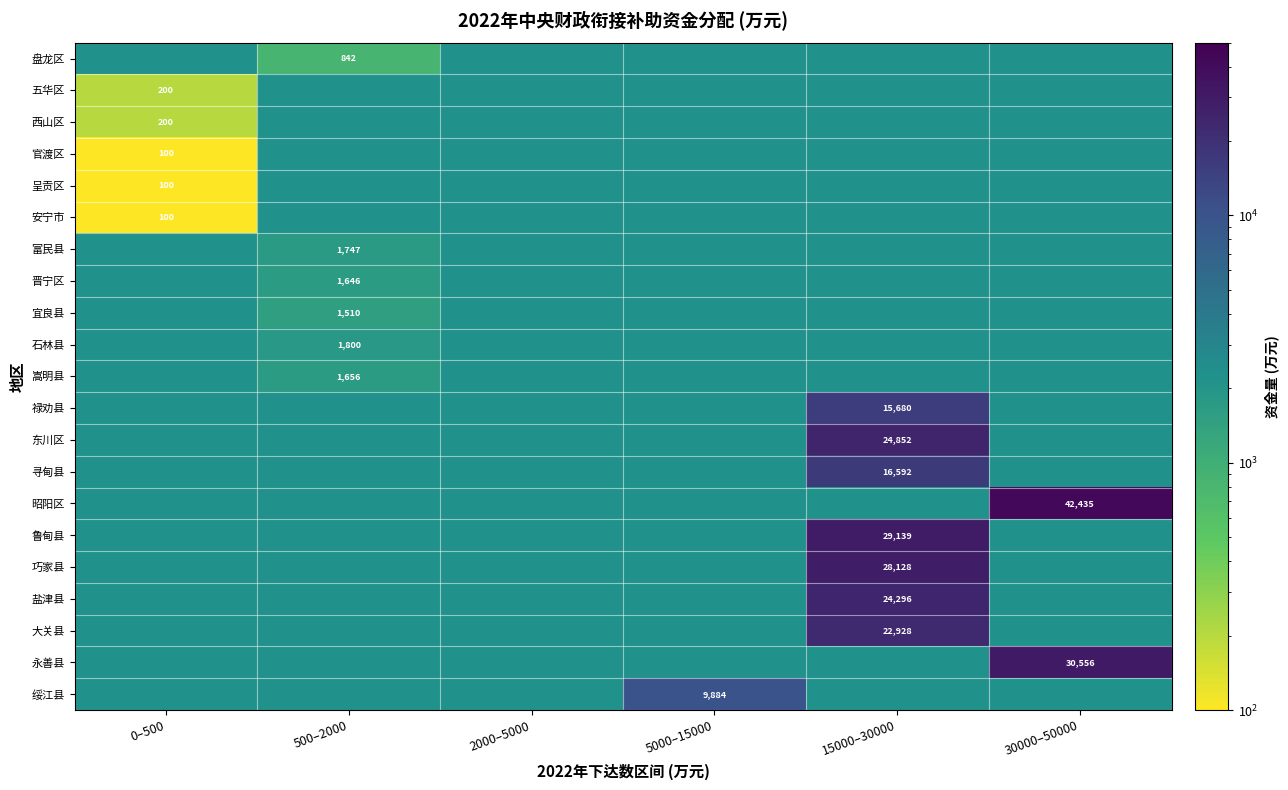

The value of 宜良县 at 500–2000 is 2427. True or false?

False